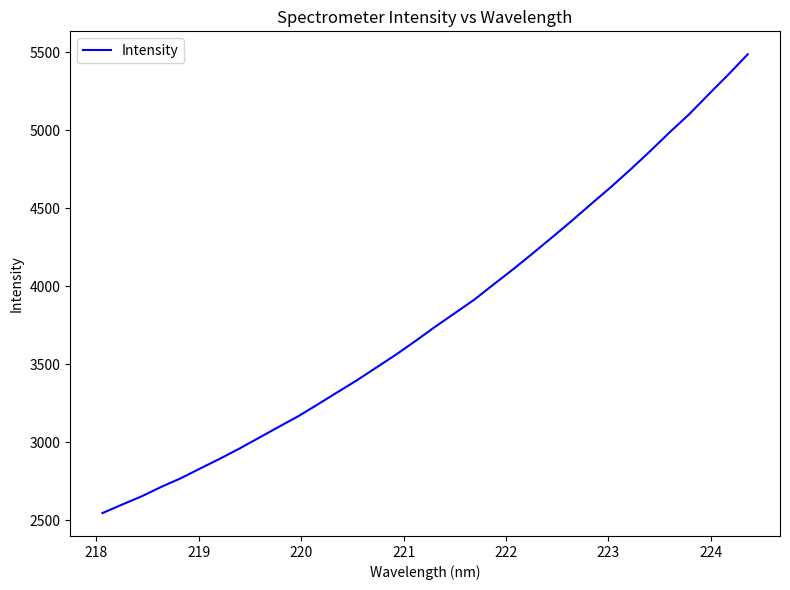

Count the number of categories in the chart.

34